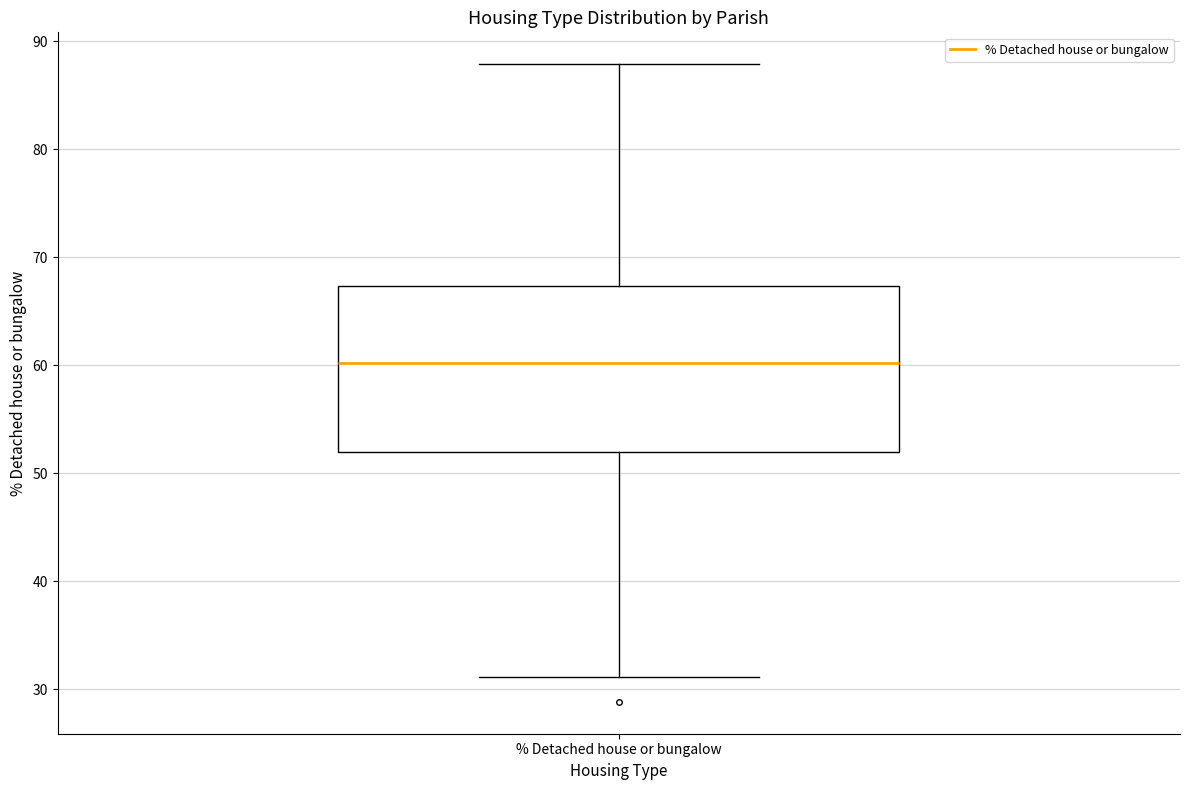

Read this box plot against the y-axis: the position of the median line, the range covered by the box, and the ends of both whiskers. The values are not printed on the chart, so give them approximately, as read against the axis.

median 60, box 52 to 67, whiskers 31 to 88